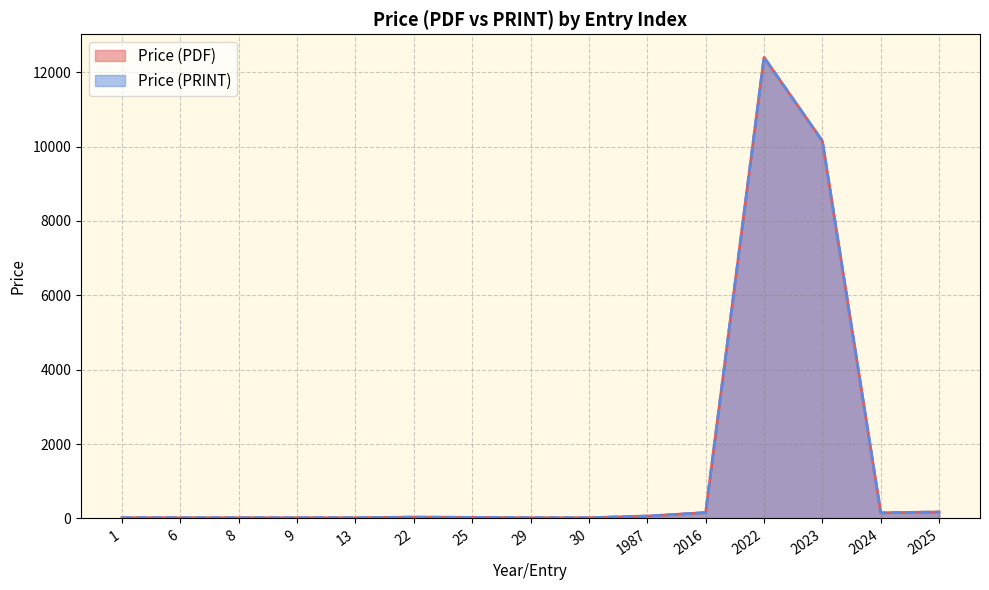

Which series has the widest spread of values?

Price (PDF)